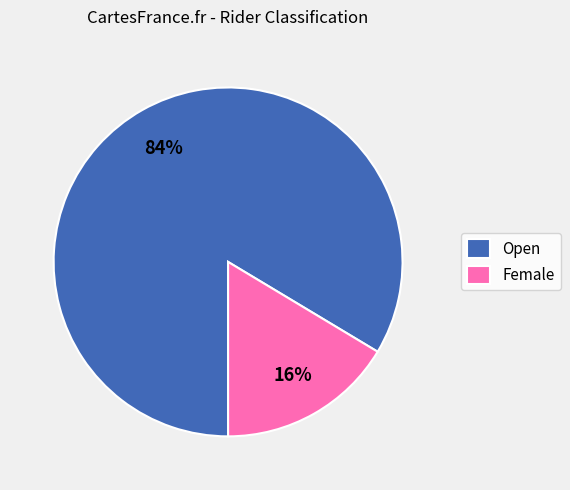

Rank the categories by value from highest to lowest.

Open, Female